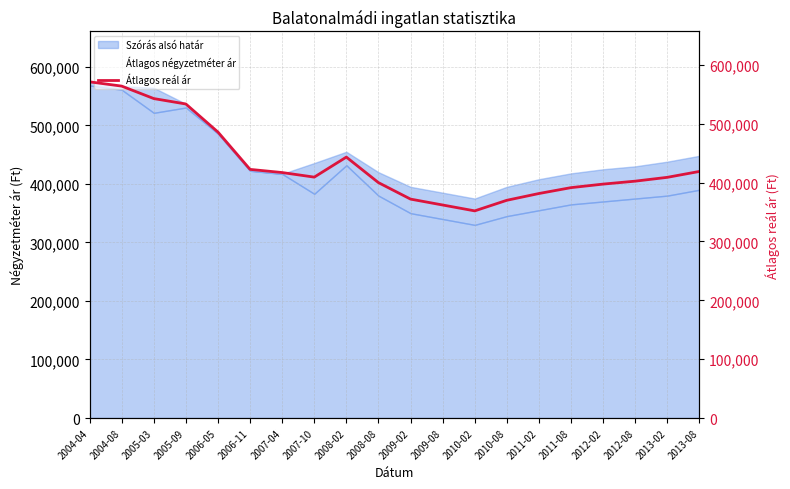

Which series changed the most between 2010-08 and 2013-08?

Átlagos reál ár